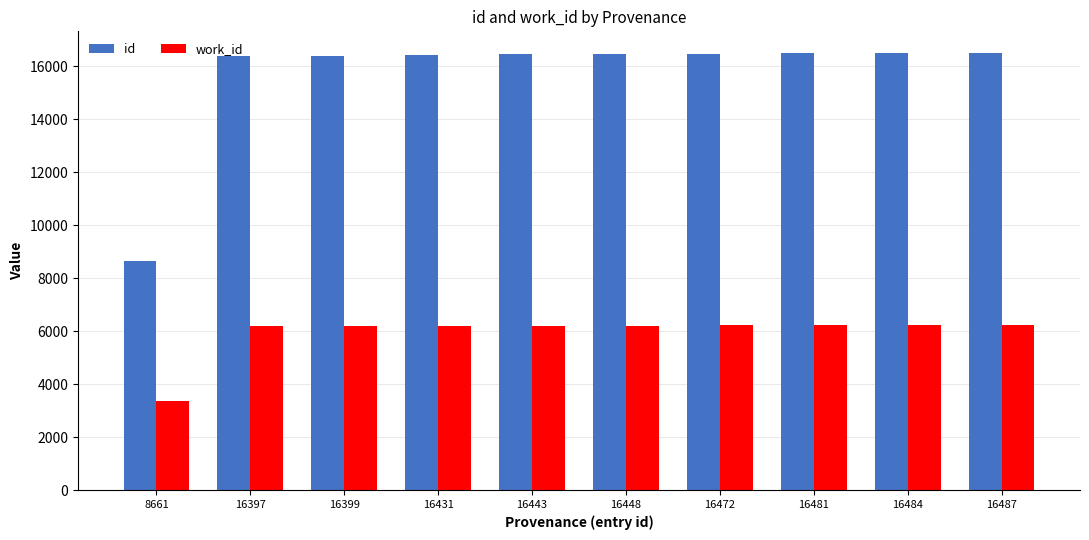

What is the difference between the maximum and minimum values in the id series?

7826